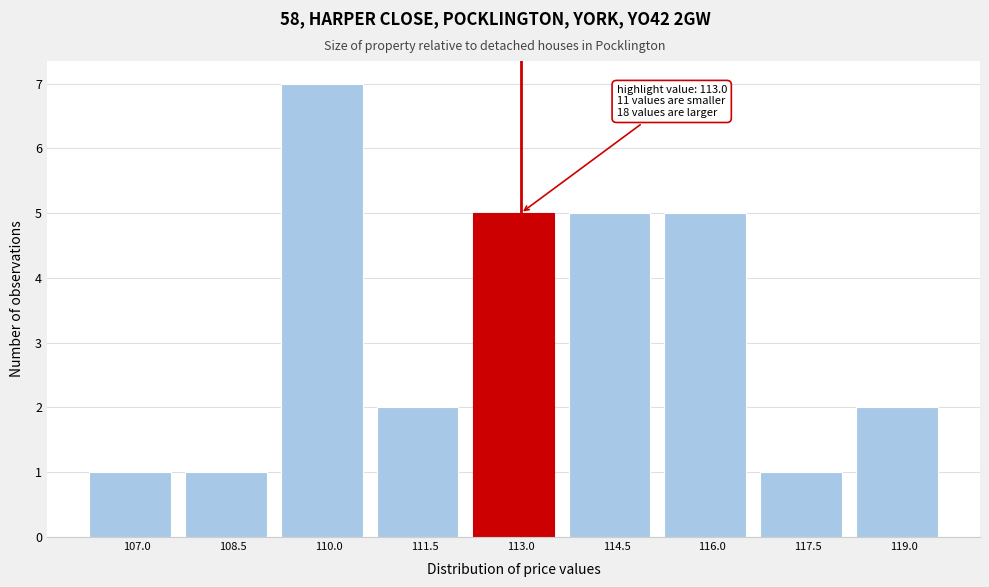

Reading left to right, extract all data points from this chart.

107.0=1	108.5=1	110.0=7	111.5=2	113.0=5	114.5=5	116.0=5	117.5=1	119.0=2